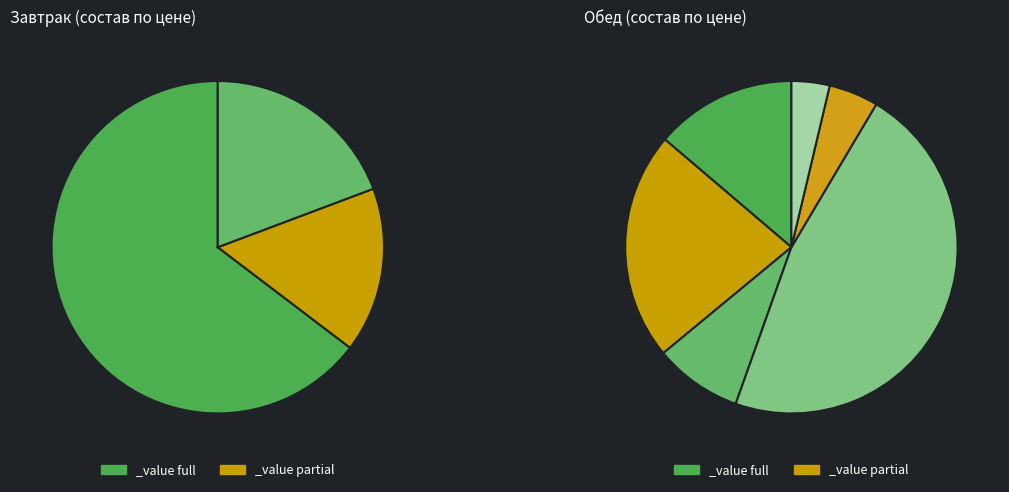

Do гор.блюдо and 2 блюдо together represent more than half of the pie?

No